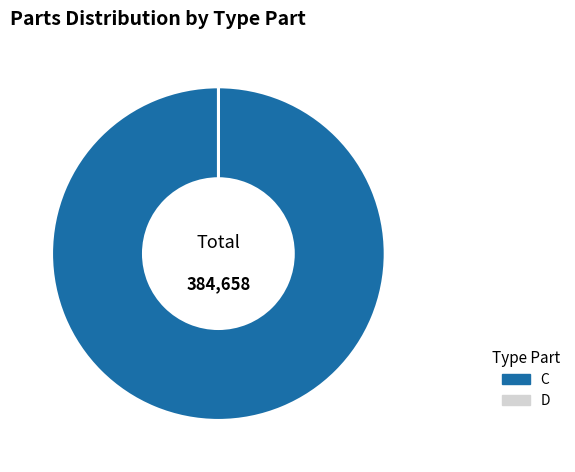

Is it true that C is 88% of the pie?

False